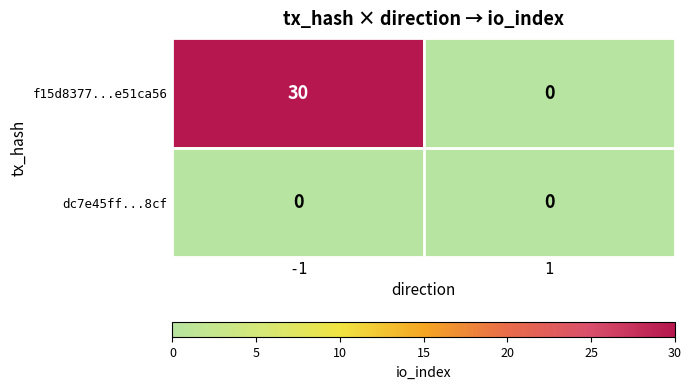

Reading left to right, extract all data points from this chart.

f15d8377...e51ca56: 30	0
dc7e45ff...8cf: 0	0